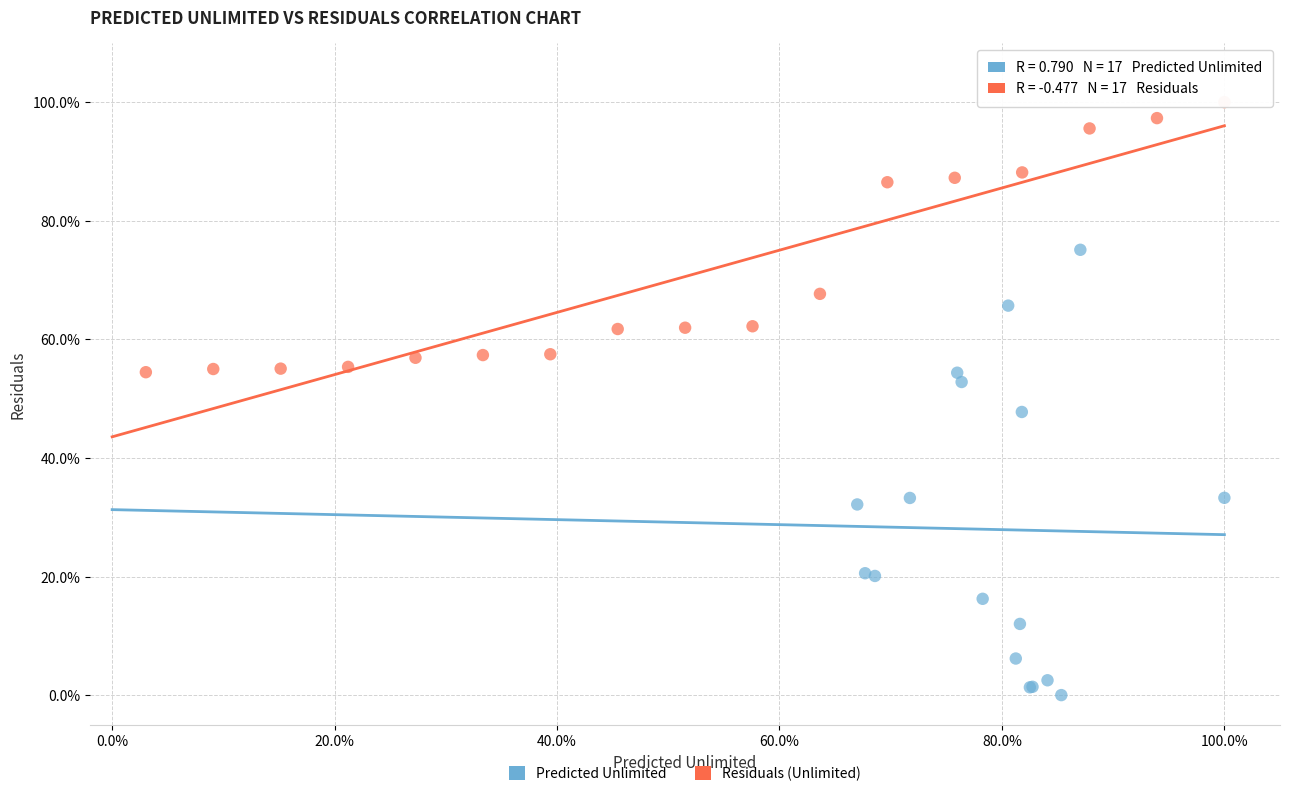

Which series reaches the maximum Y coordinate?

Residuals (Unlimited)